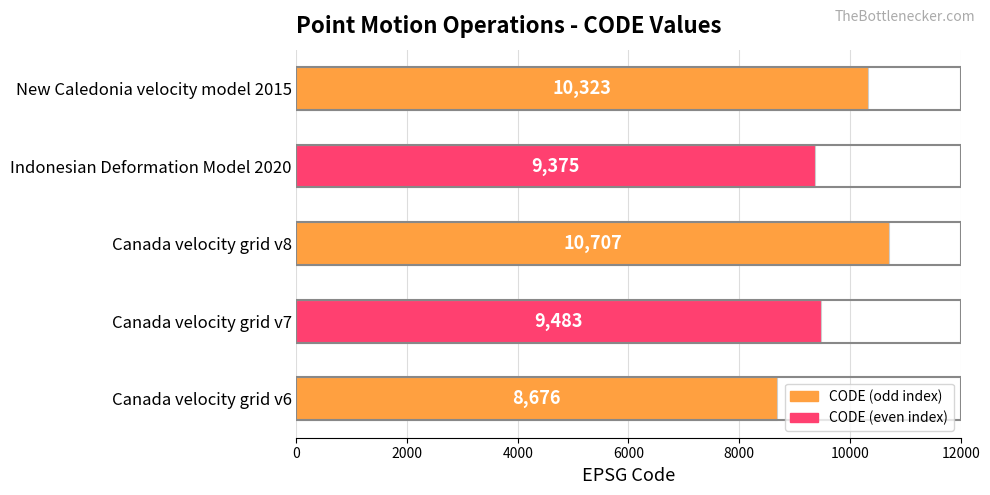

How many values are below 9483?

2